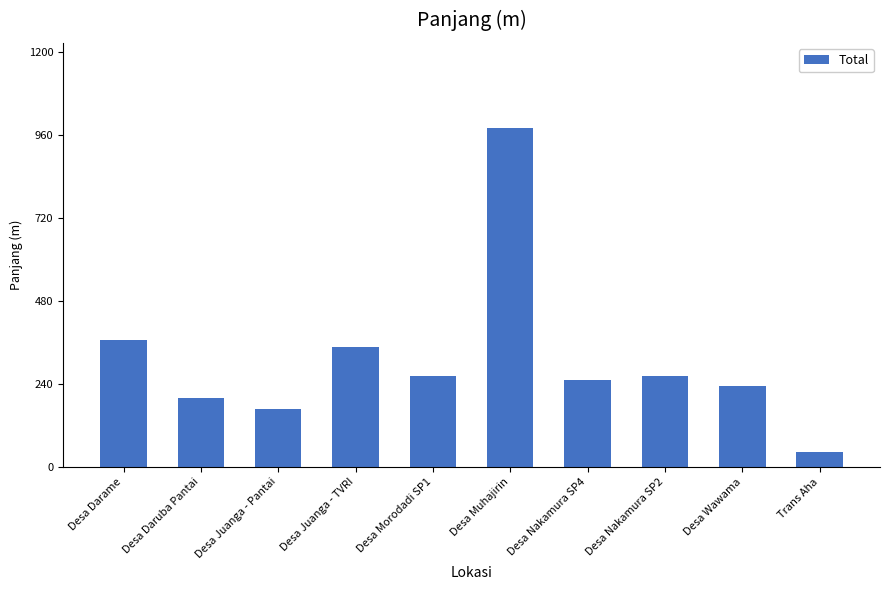

What is the value of the 4th bar from the left?

348.0